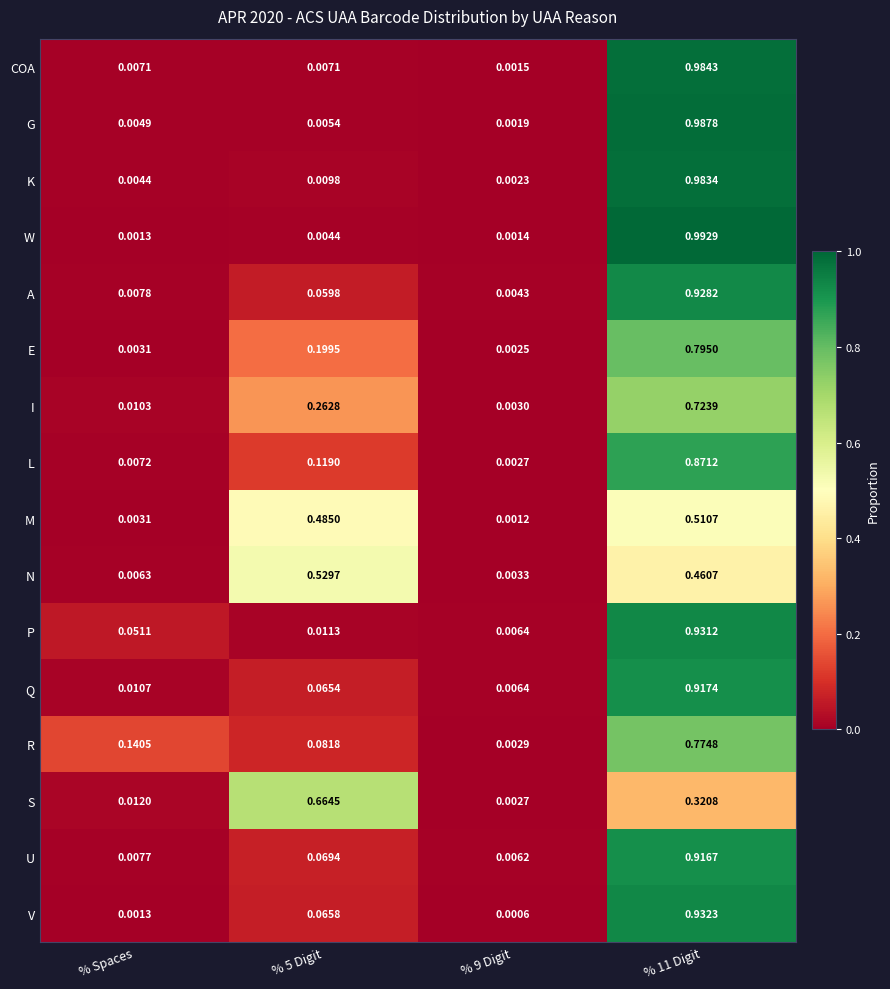

Which series has the largest range (max minus min)?

W